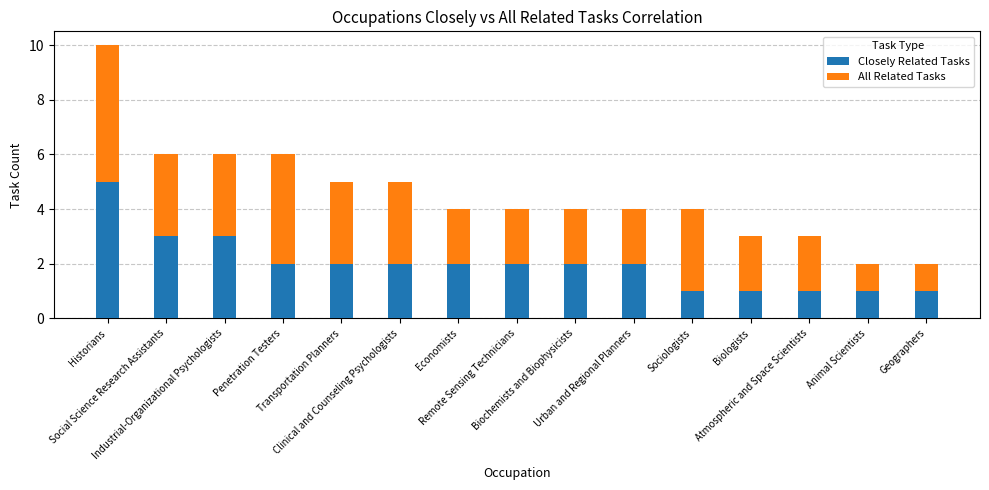

What is the difference between the maximum and minimum values in the Closely Related Tasks series?

4